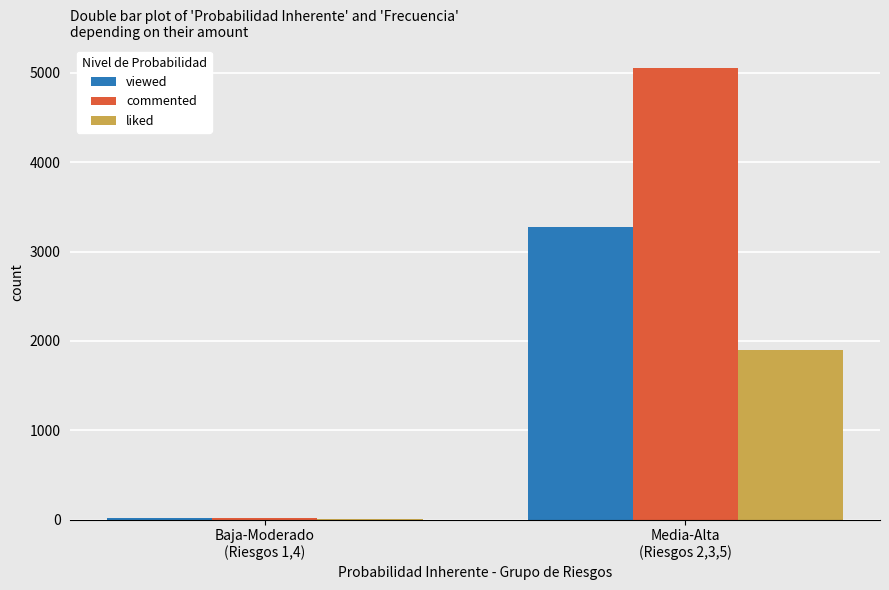

True or false: commented has a value of 2503 at Media-Alta
(Riesgos 2,3,5).

False